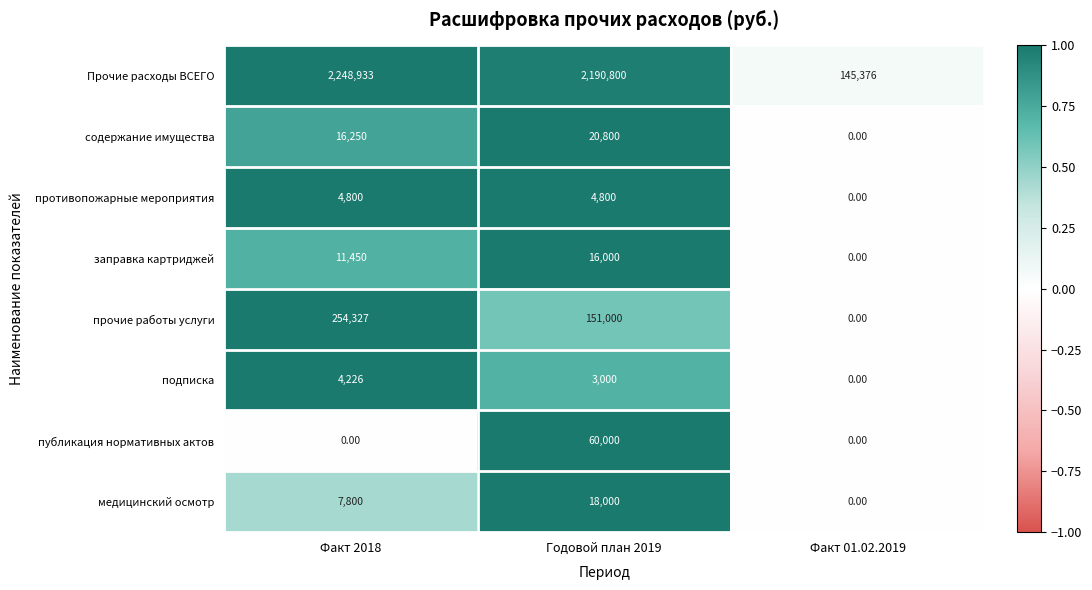

Which series has the largest range (max minus min)?

Прочие расходы ВСЕГО